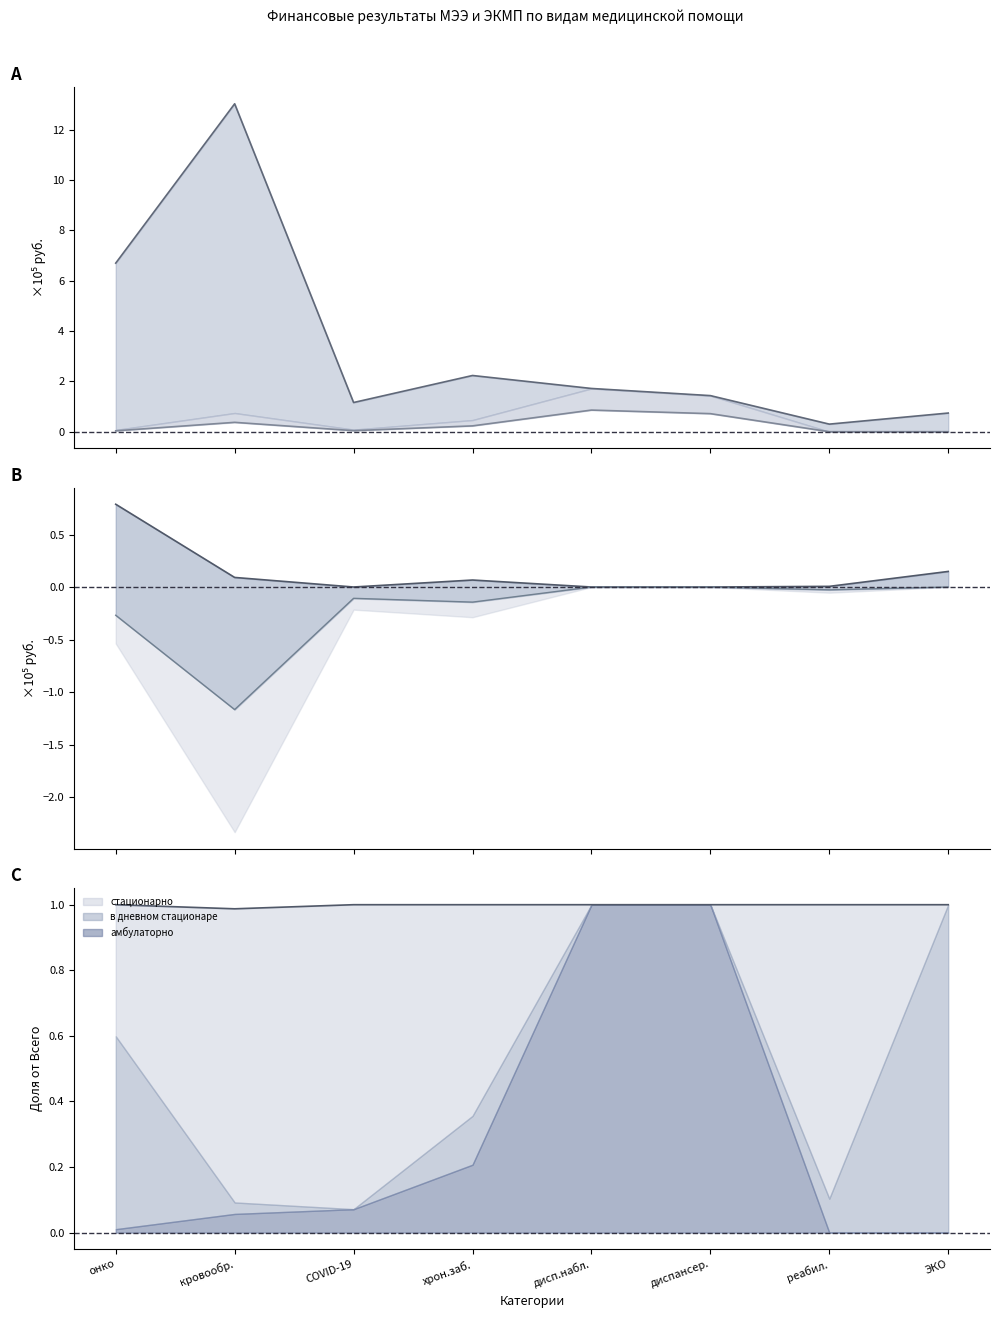

What is the value of the стационарно point at the 3rd from the left?

-0.1